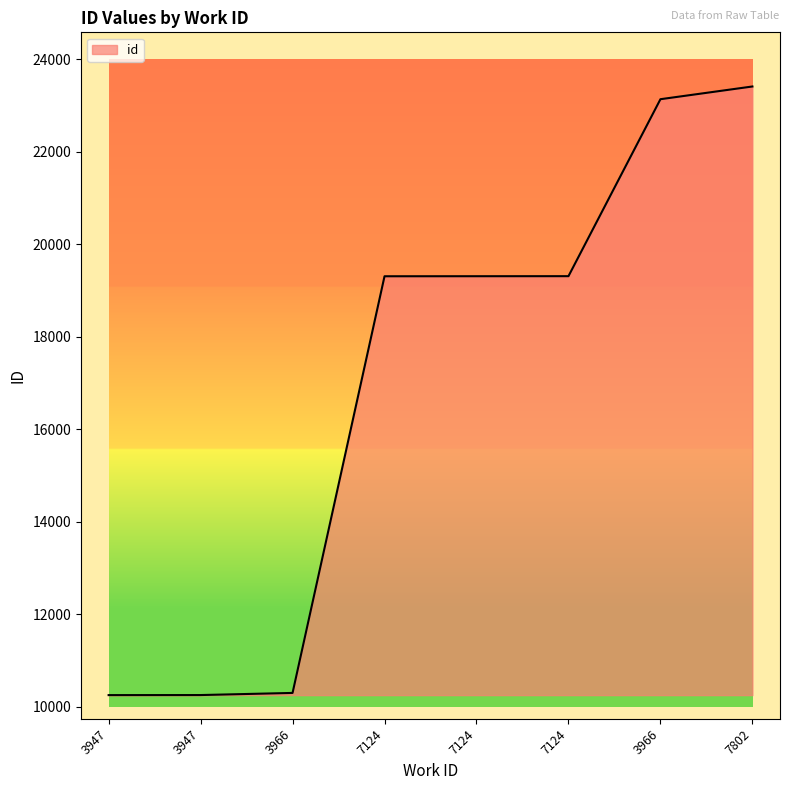

List the labels in order of value, largest first.

7802, 3966, 7124, 7124, 7124, 3966, 3947, 3947